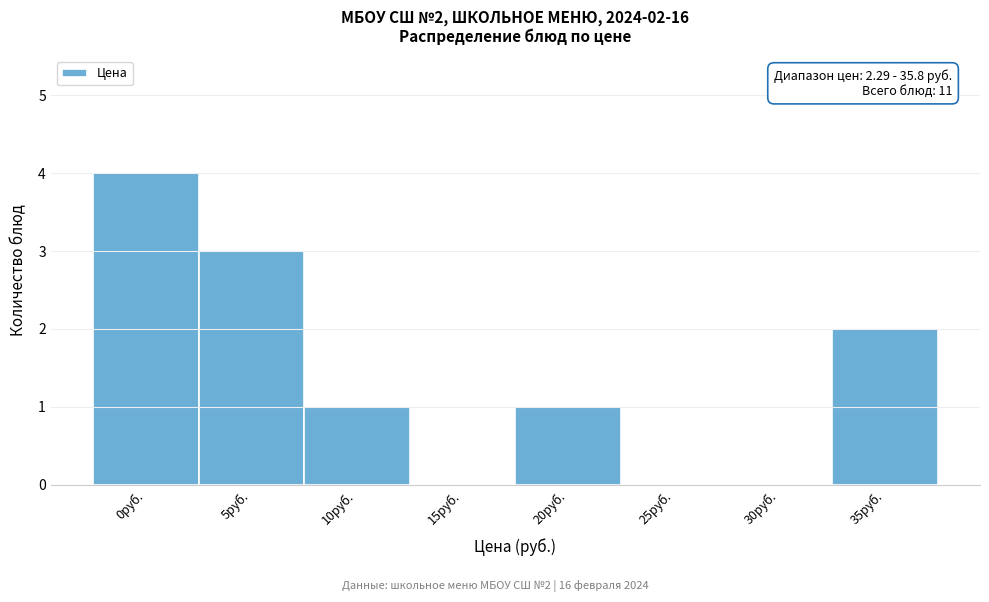

Reading left to right, extract all data points from this chart.

0руб.=4	5руб.=3	10руб.=1	15руб.=0	20руб.=1	25руб.=0	30руб.=0	35руб.=2